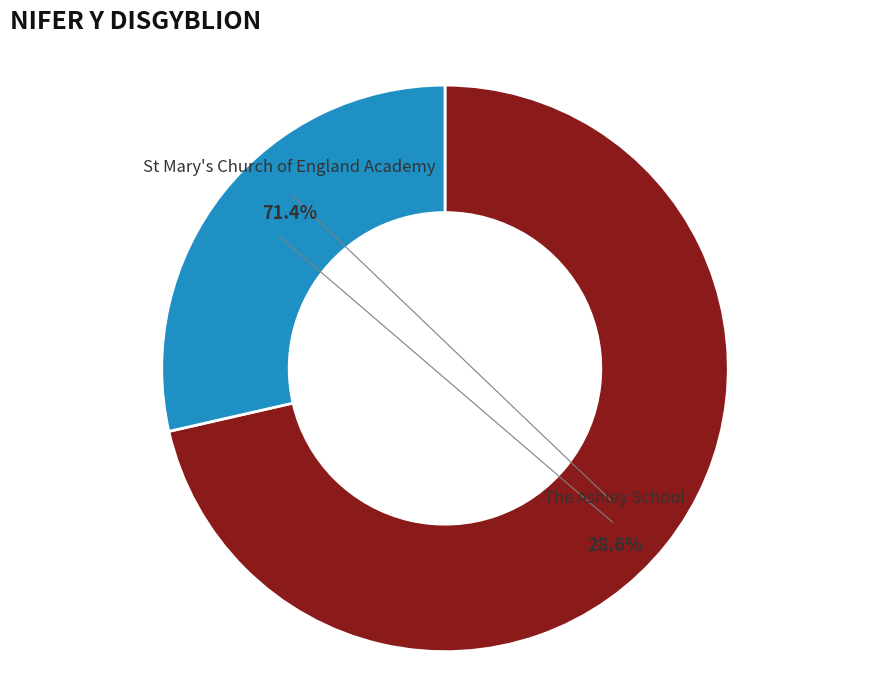

Is it true that The Ashley School is 20% of the pie?

False